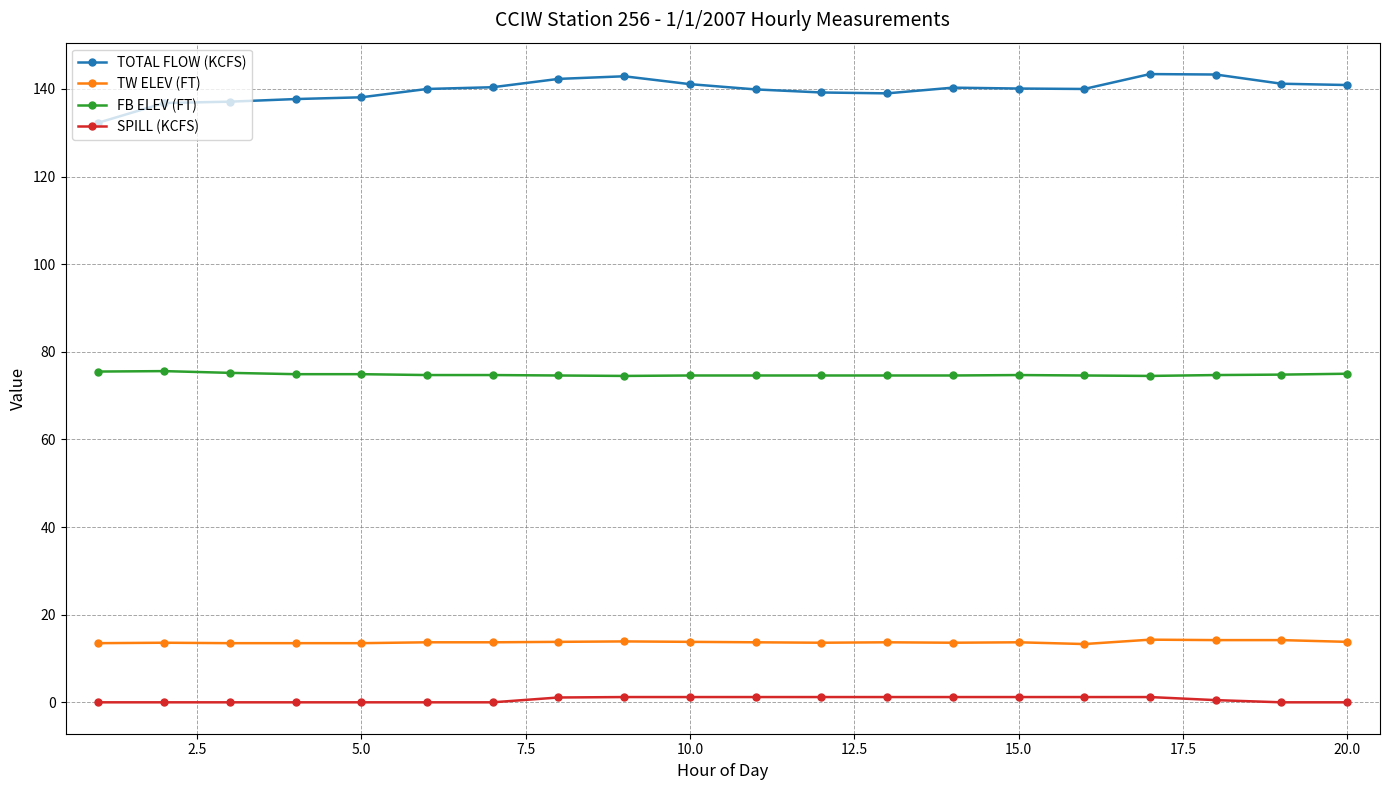

Which series has the largest total across all categories?

TOTAL FLOW (KCFS)